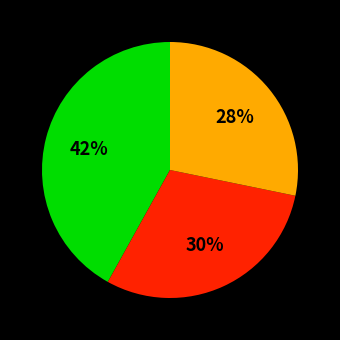

Is there a majority slice in this chart?

No